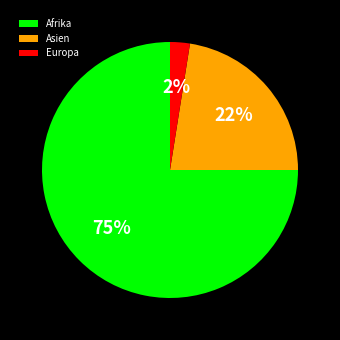

How many segments does this pie chart have?

3